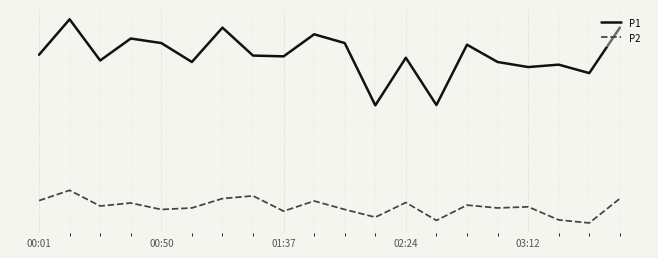

At how many categories does at least one series exceed 49?

16